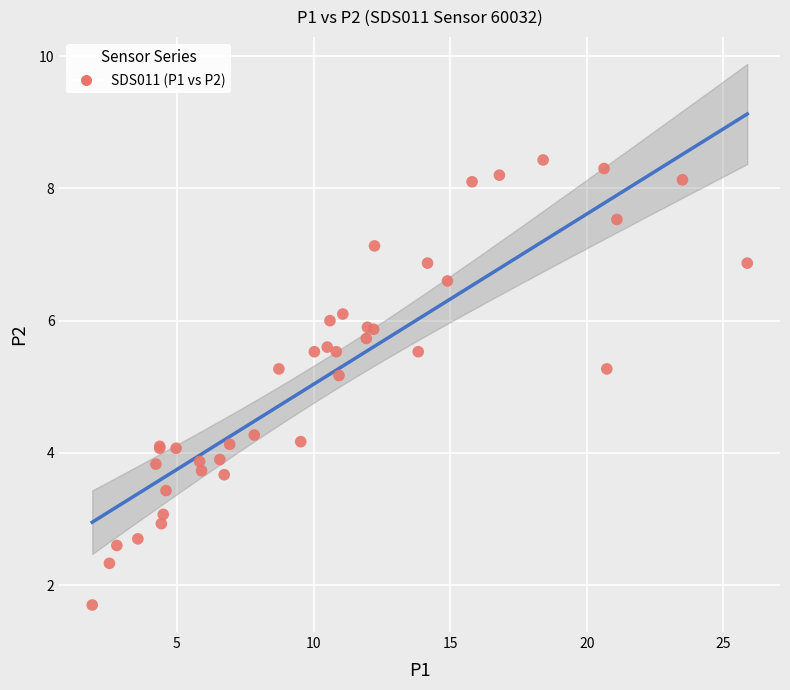

What Y value in the scatter plot is closest to 5?

5.2